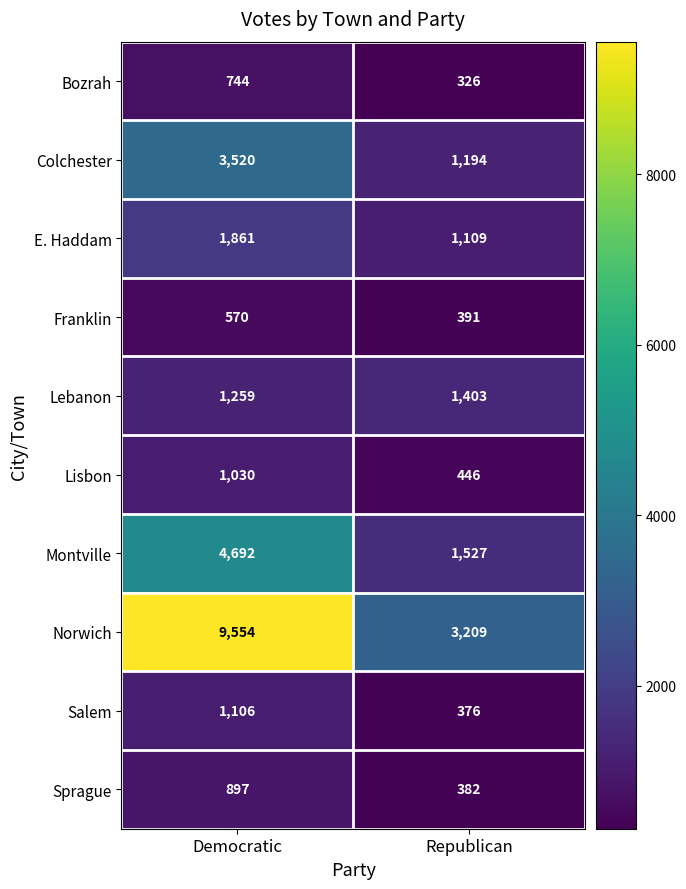

Read the Lebanon value at Republican.

1403